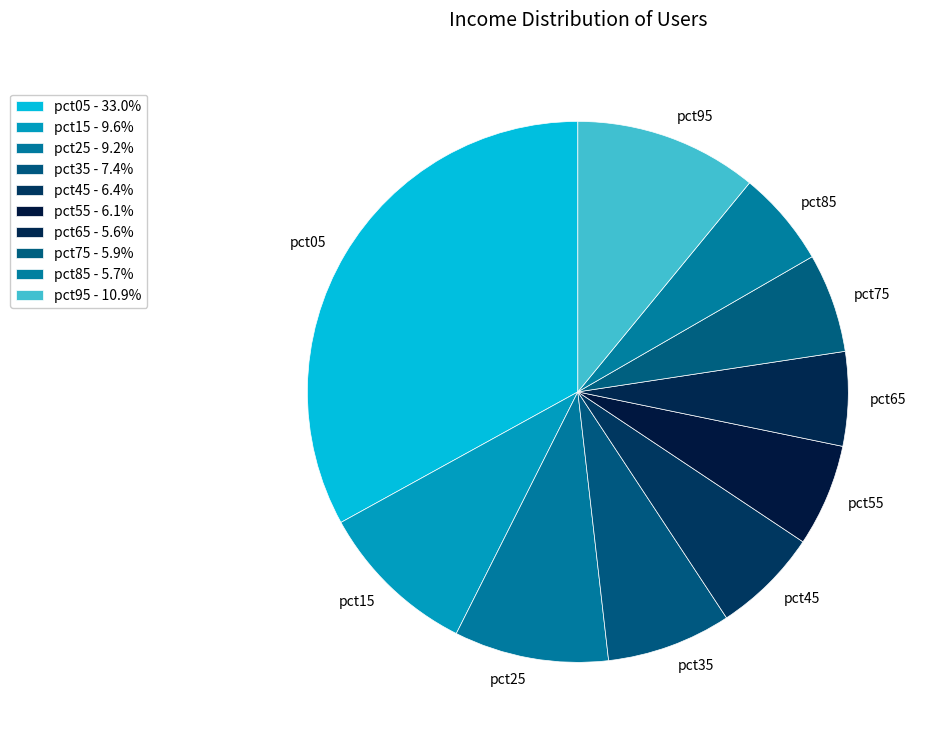

Does any single category account for the majority?

No